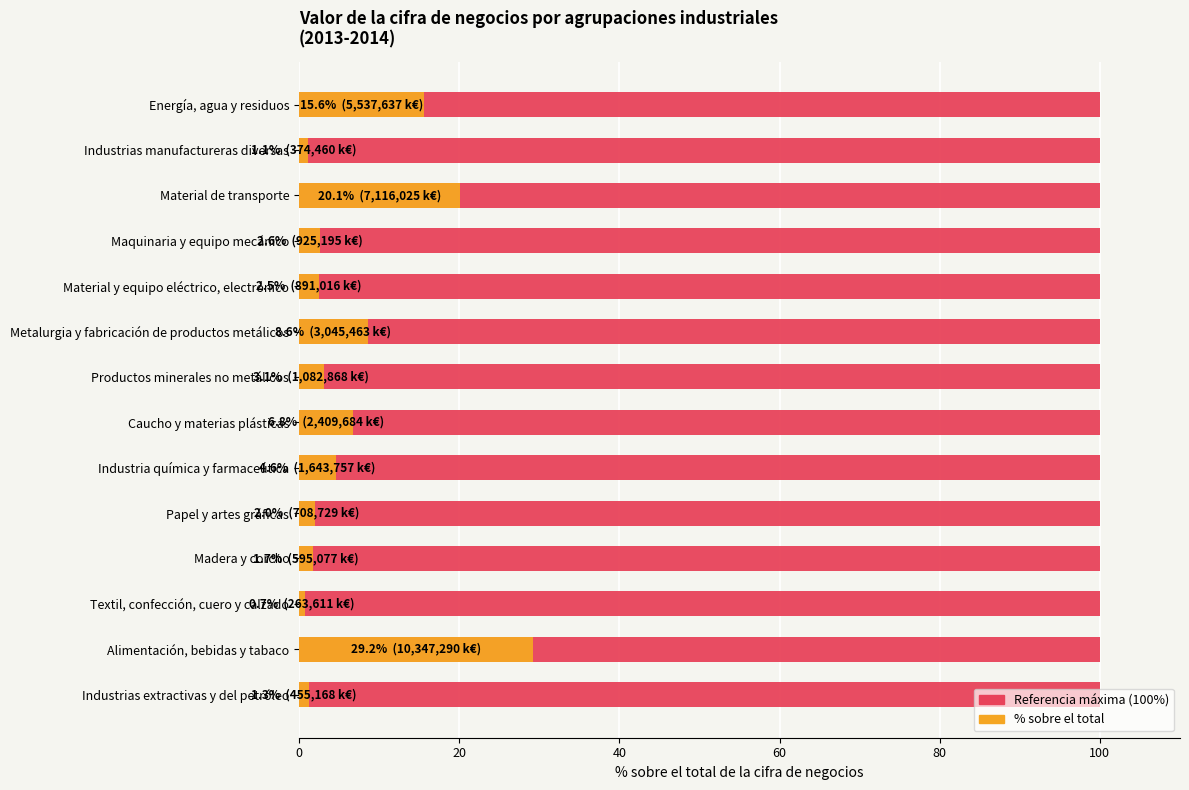

What is the sum of all % sobre el total values?

99.9